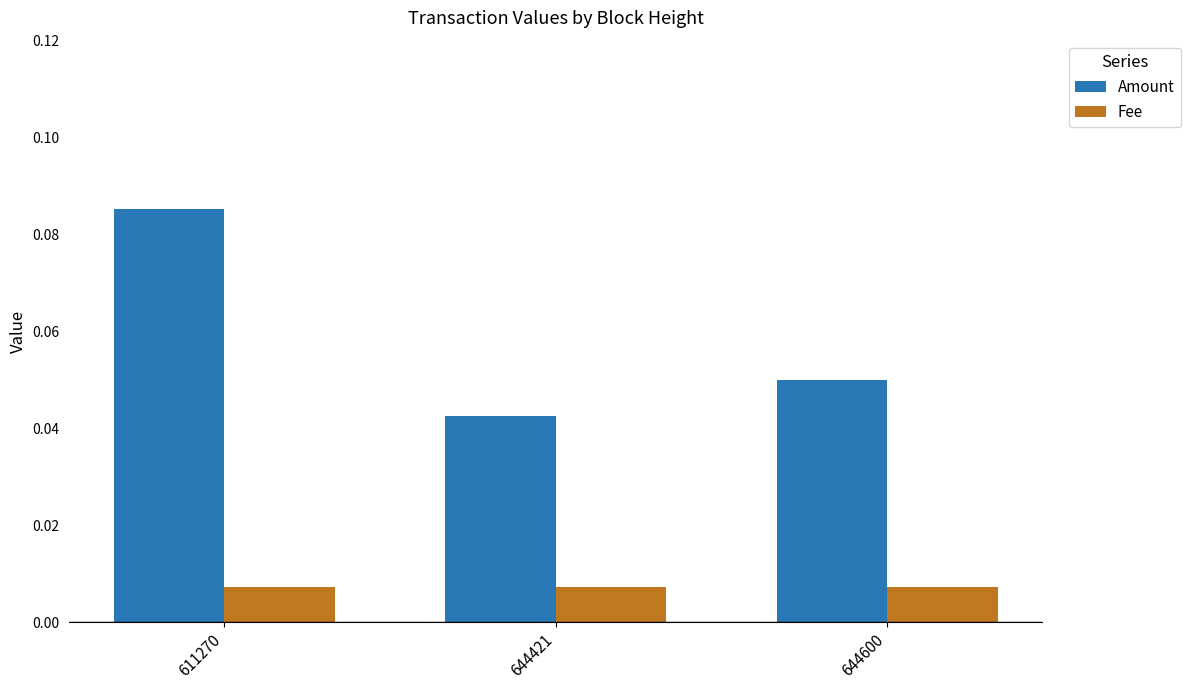

Where is Amount nearest to the value 0?

644421